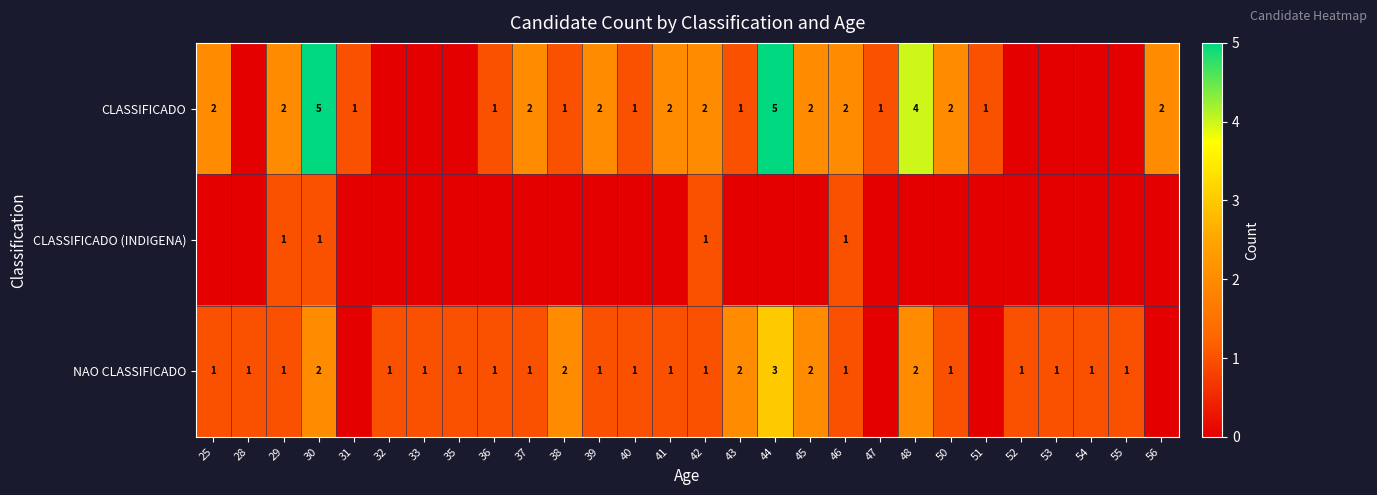

List the series in order of their overall mean, highest first.

row_0, row_2, row_1